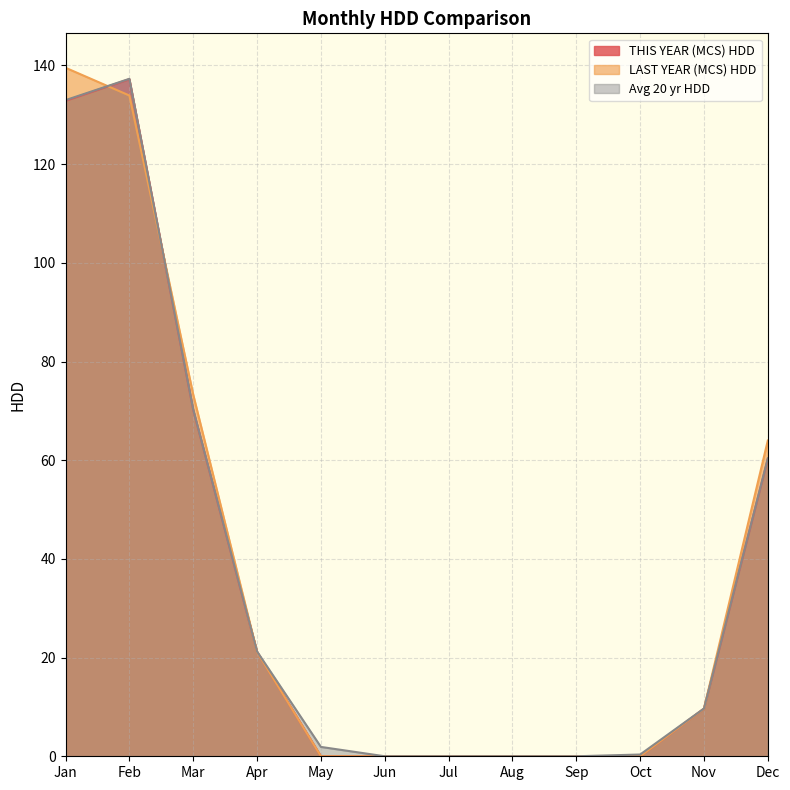

What is the maximum value for LAST YEAR (MCS) HDD?

139.5